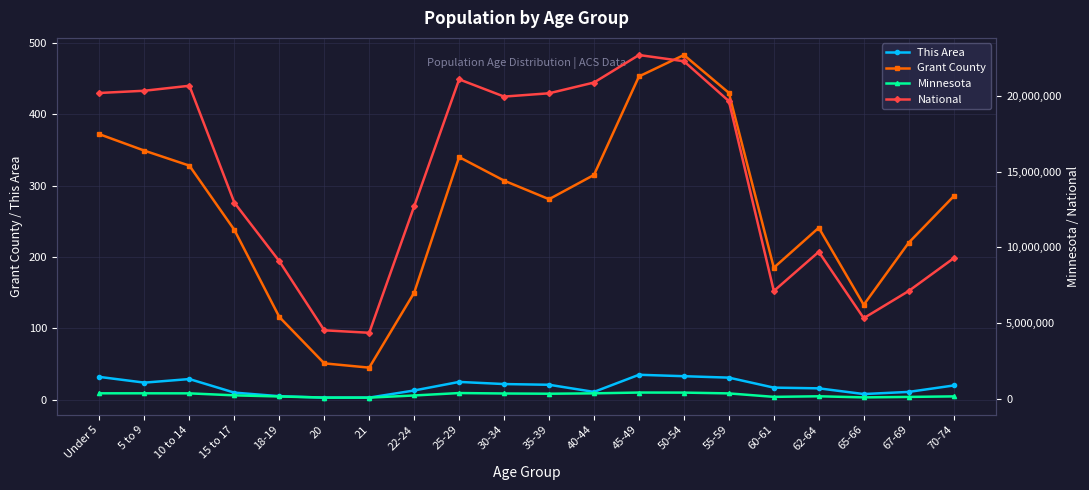

Which label corresponds to the largest value in the chart?

45-49